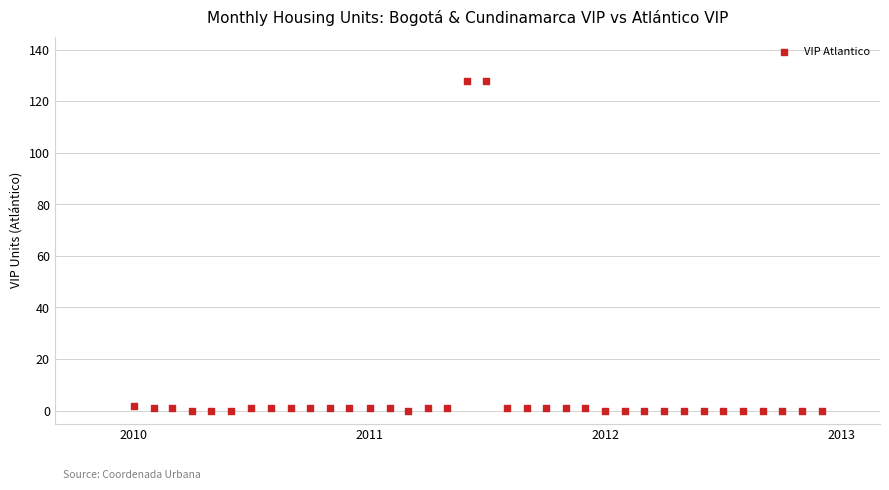

What is the range of X values (max minus min)?

1065